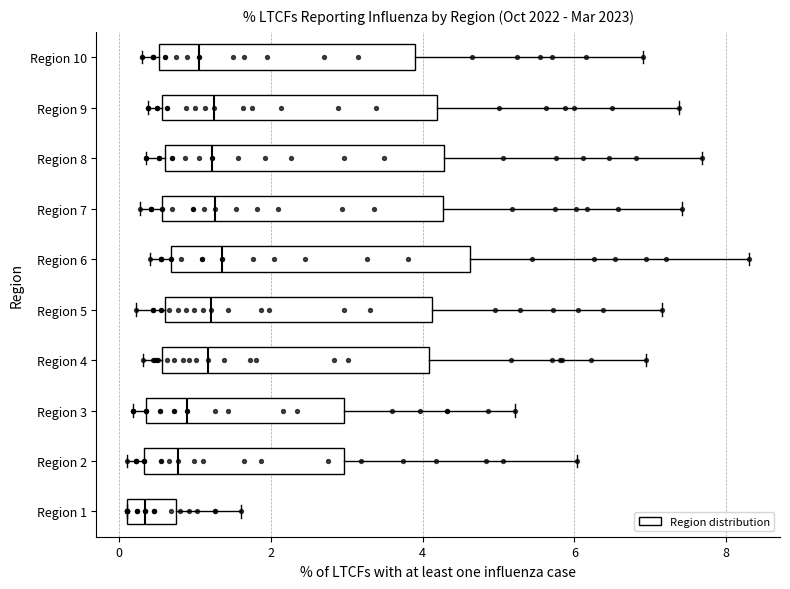

Reading bottom to top, read every box against the x-axis: the position of its median line, the range the box covers, and the ends of its whiskers. The values are not printed on the chart, so give them approximately, as read against the axis.

Region 1: median 0.4, box 0.2 to 0.8, whiskers 0.2 to 1.6
Region 2: median 0.8, box 0.4 to 3.0, whiskers 0.2 to 6.0
Region 3: median 1.0, box 0.4 to 3.0, whiskers 0.2 to 5.2
Region 4: median 1.2, box 0.6 to 4.0, whiskers 0.4 to 7.0
Region 5: median 1.2, box 0.6 to 4.2, whiskers 0.2 to 7.2
Region 6: median 1.4, box 0.6 to 4.6, whiskers 0.4 to 8.4
Region 7: median 1.2, box 0.6 to 4.2, whiskers 0.2 to 7.4
Region 8: median 1.2, box 0.6 to 4.2, whiskers 0.4 to 7.6
Region 9: median 1.2, box 0.6 to 4.2, whiskers 0.4 to 7.4
Region 10: median 1.0, box 0.6 to 4.0, whiskers 0.4 to 7.0